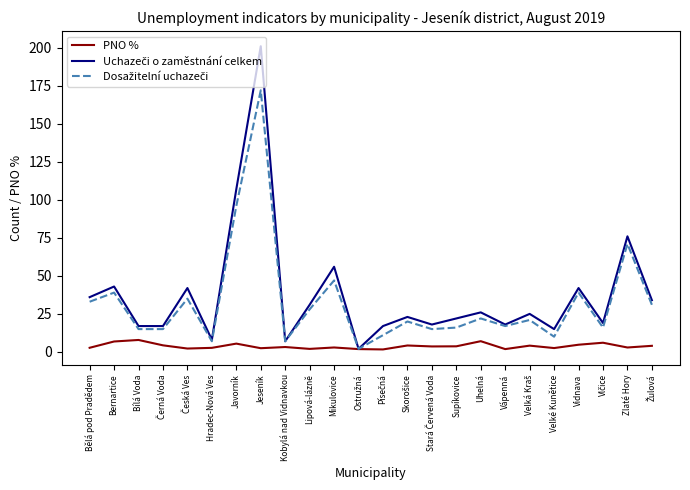

What is the highest value of the PNO % series?

7.9